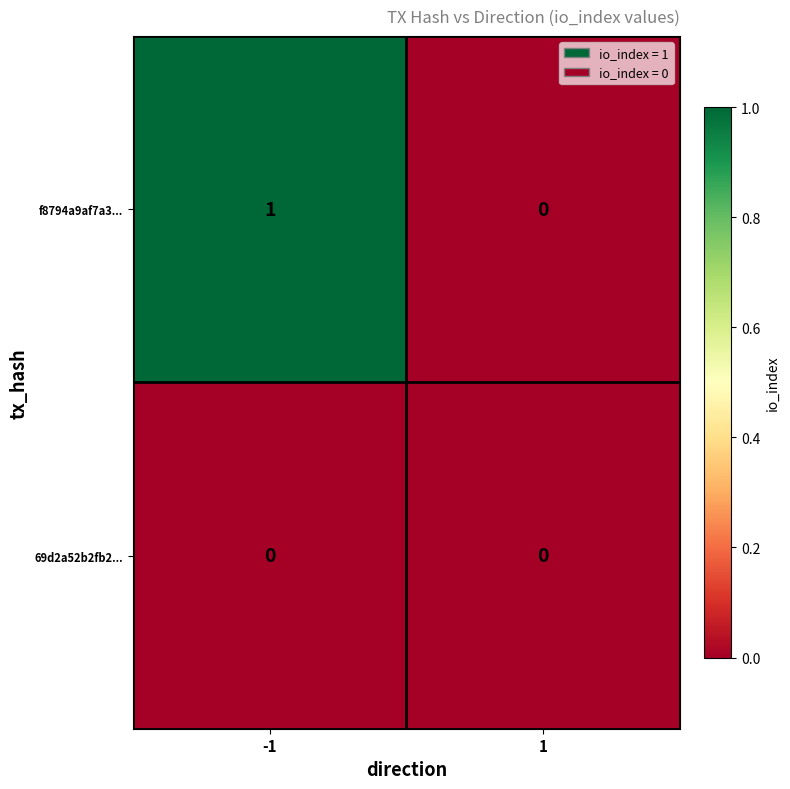

At which category is the sum across all series the highest?

-1